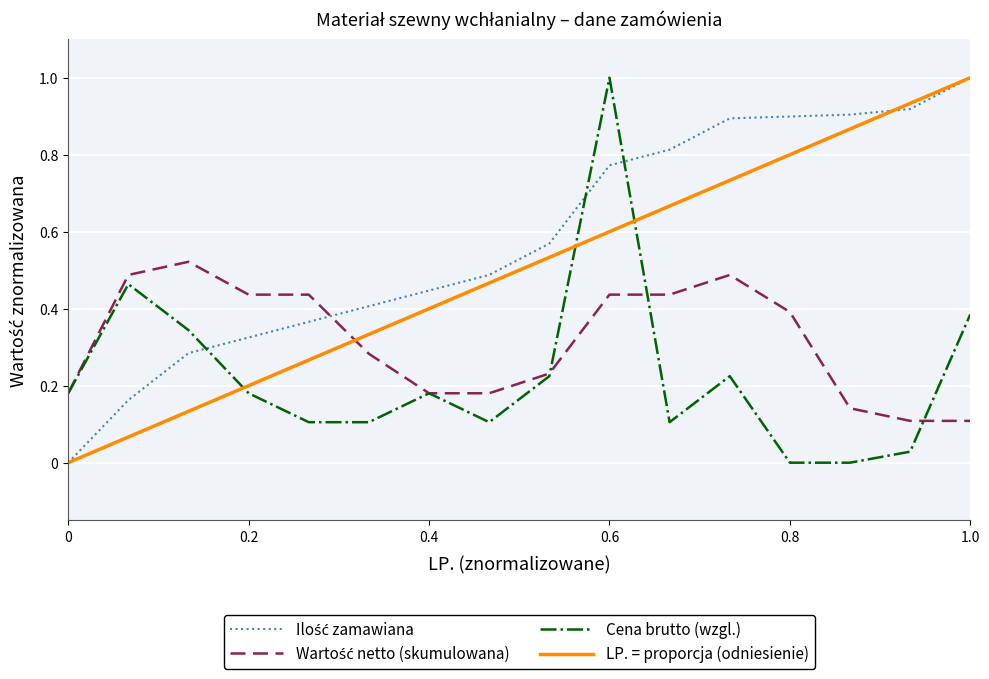

At how many categories does at least one series exceed 0?

16